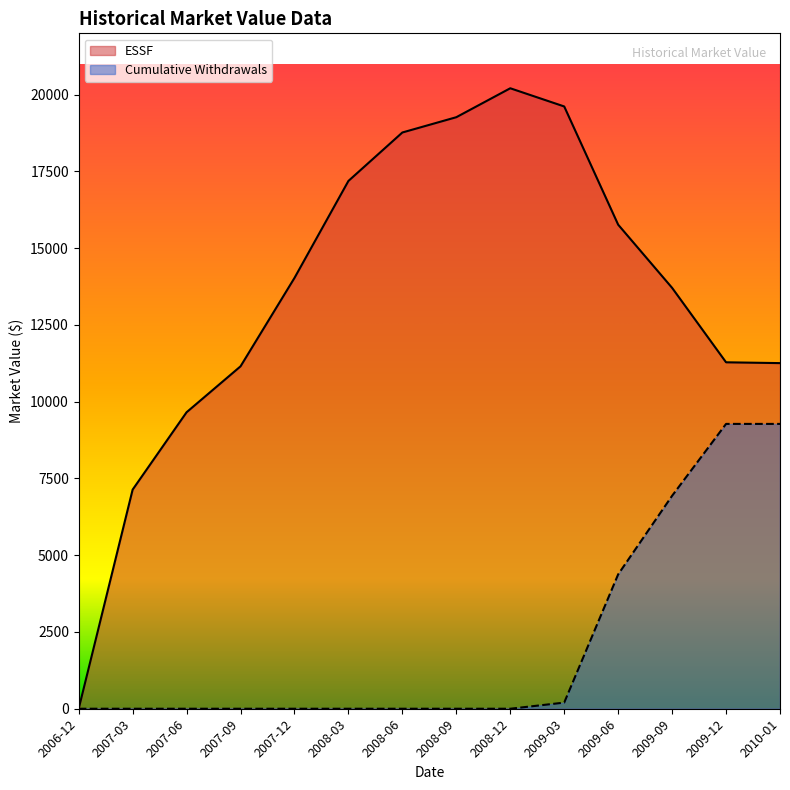

Reading left to right, list all the values displayed in this chart.

ESSF: 0.0	7137.3	9657.5	11153.0	14032.6	17192.0	18770.4	19268.3	20210.7	19618.2	15767.4	13709.1	11284.8	11258.1
Cumulative Withdrawals: 0.0	0.0	0.0	0.0	0.0	0.0	0.0	0.0	0.0	200.0	4376.7	6936.7	9277.7	9277.7